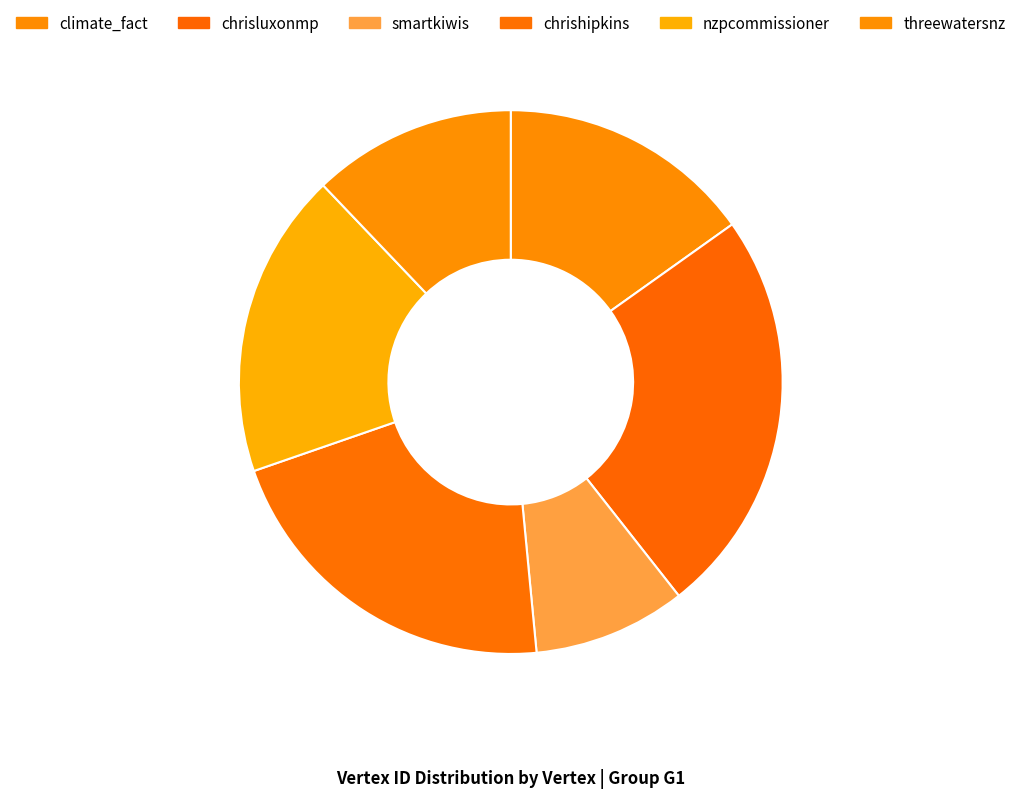

Is there a majority slice in this chart?

No